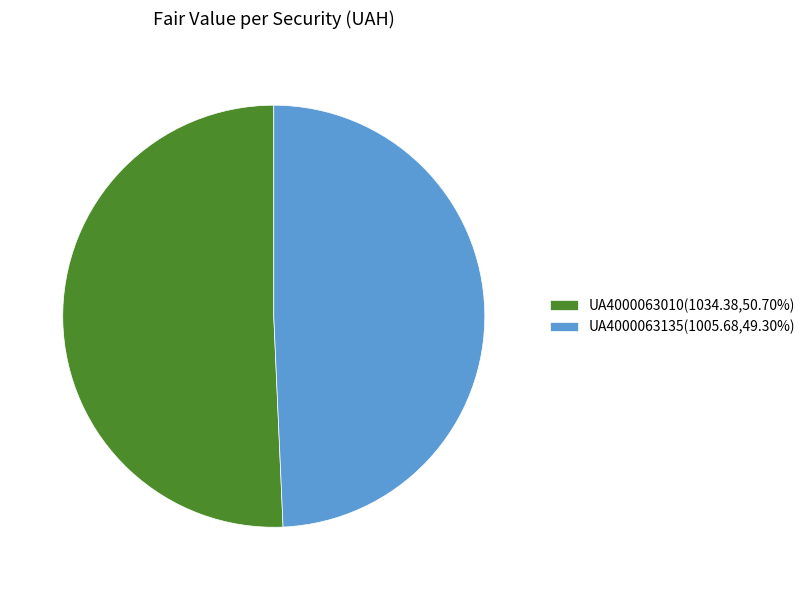

Is there a majority slice in this chart?

Yes